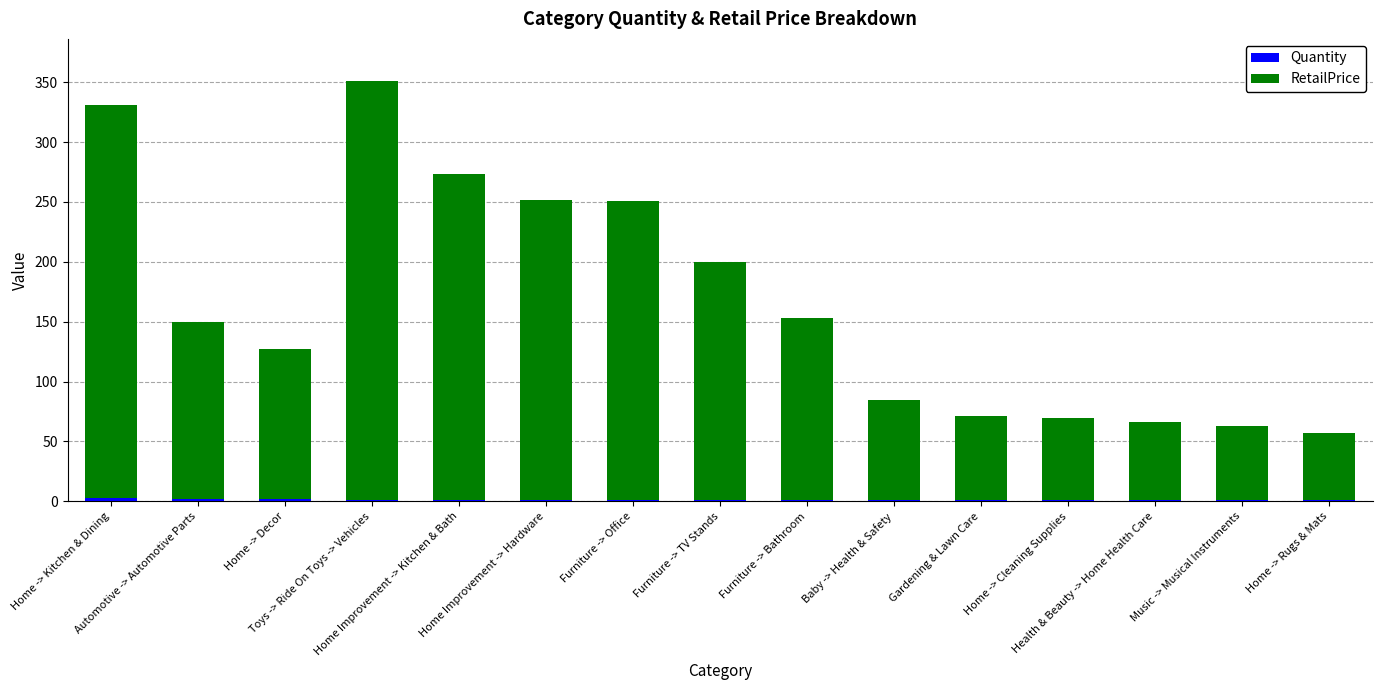

What value does the Quantity series have at Baby -> Health & Safety?

1.0